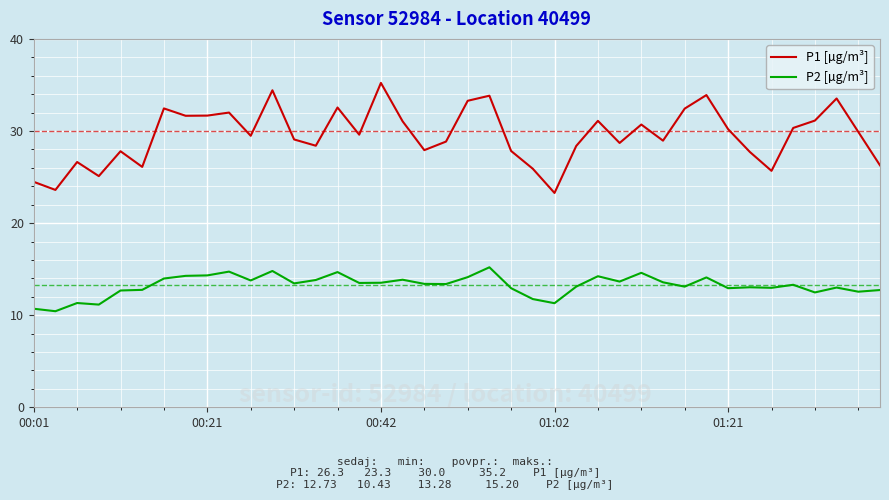

In P1 [µg/m³], how many points are lower than both neighbors (excluding endpoints)?

12